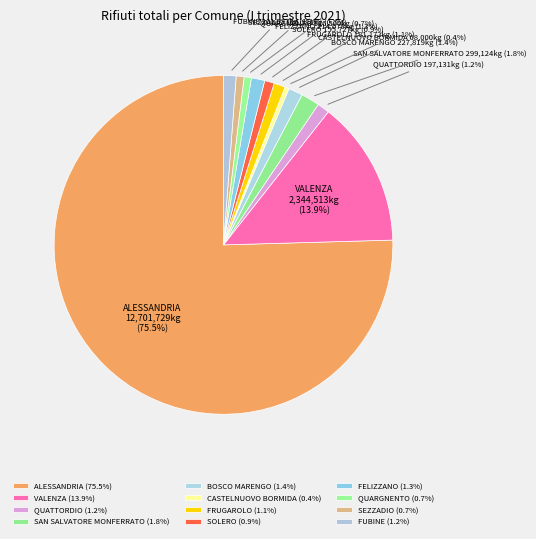

Between FUBINE and SAN SALVATORE MONFERRATO, which is larger?

SAN SALVATORE MONFERRATO